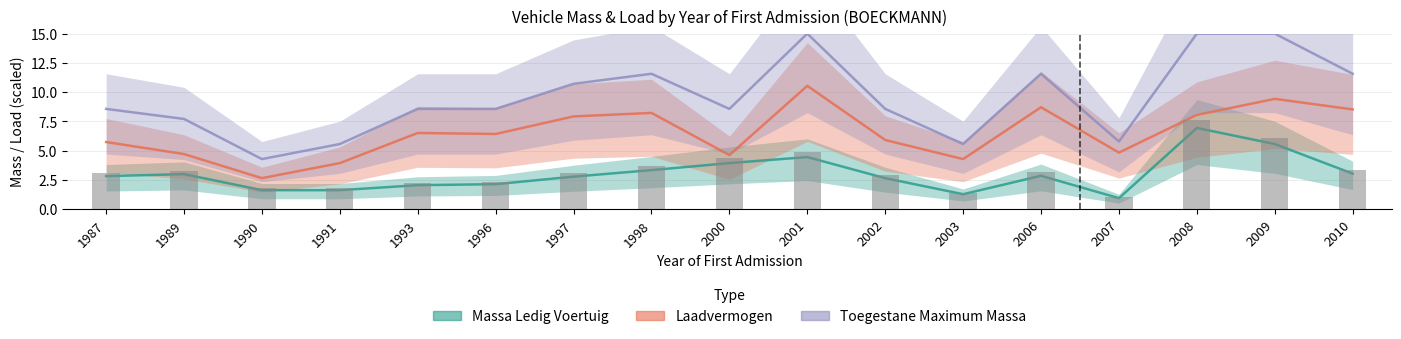

Reading left to right, what are all the values shown in this chart?

Massa Ledig Voertuig: 1987=2.8	1989=3.0	1990=1.6	1991=1.6	1993=2.1	1996=2.1	1997=2.8	1998=3.3	2000=3.9	2001=4.5	2002=2.7	2003=1.3	2006=2.9	2007=0.9	2008=6.9	2009=5.6	2010=3.0
Laadvermogen: 1987=5.7	1989=4.7	1990=2.7	1991=3.9	1993=6.5	1996=6.4	1997=7.9	1998=8.2	2000=4.6	2001=10.5	2002=5.9	2003=4.3	2006=8.7	2007=4.8	2008=8.1	2009=9.4	2010=8.5
Toegestane Maximum Massa: 1987=8.6	1989=7.7	1990=4.3	1991=5.6	1993=8.6	1996=8.6	1997=10.7	1998=11.6	2000=8.6	2001=15.0	2002=8.6	2003=5.6	2006=11.6	2007=5.8	2008=15.0	2009=15.0	2010=11.6